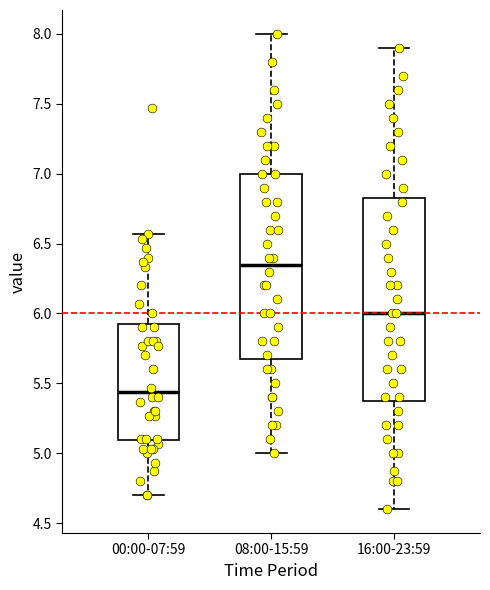

Reading left to right, read every box against the y-axis: the position of its median line, the range the box covers, and the ends of its whiskers. The values are not printed on the chart, so give them approximately, as read against the axis.

00:00-07:59: median 5.45, box 5.10 to 5.95, whiskers 4.70 to 6.55
08:00-15:59: median 6.35, box 5.70 to 7.00, whiskers 5.00 to 8.00
16:00-23:59: median 6.00, box 5.40 to 6.85, whiskers 4.60 to 7.90